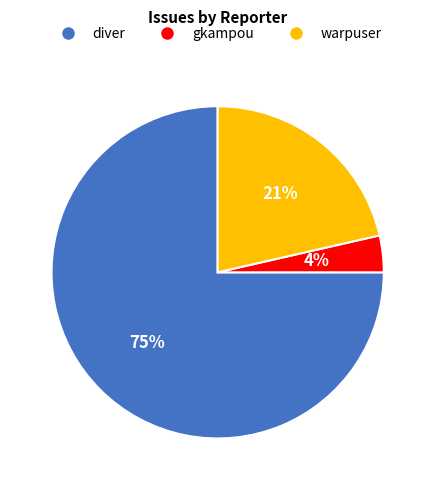

The diver slice represents 75% of the pie. True or false?

True